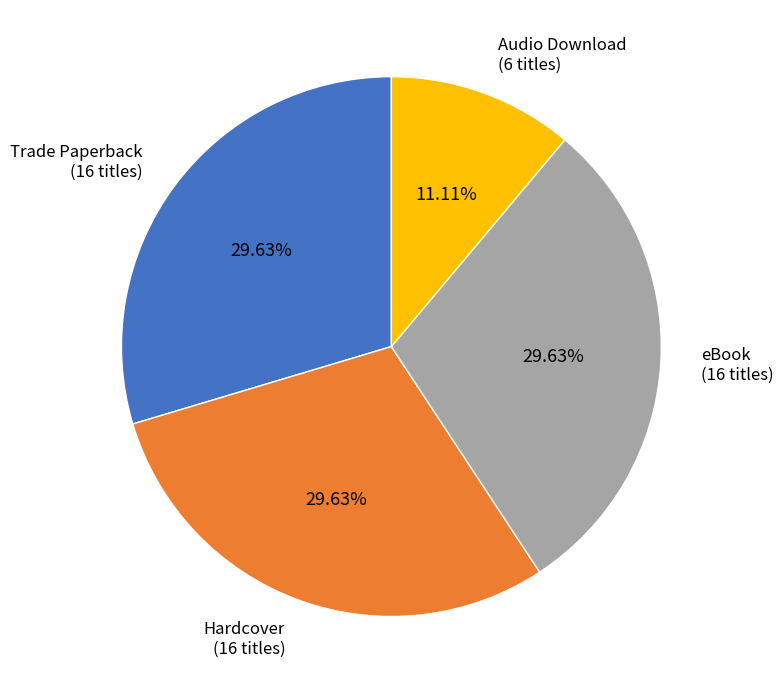

Is there a majority slice in this chart?

No